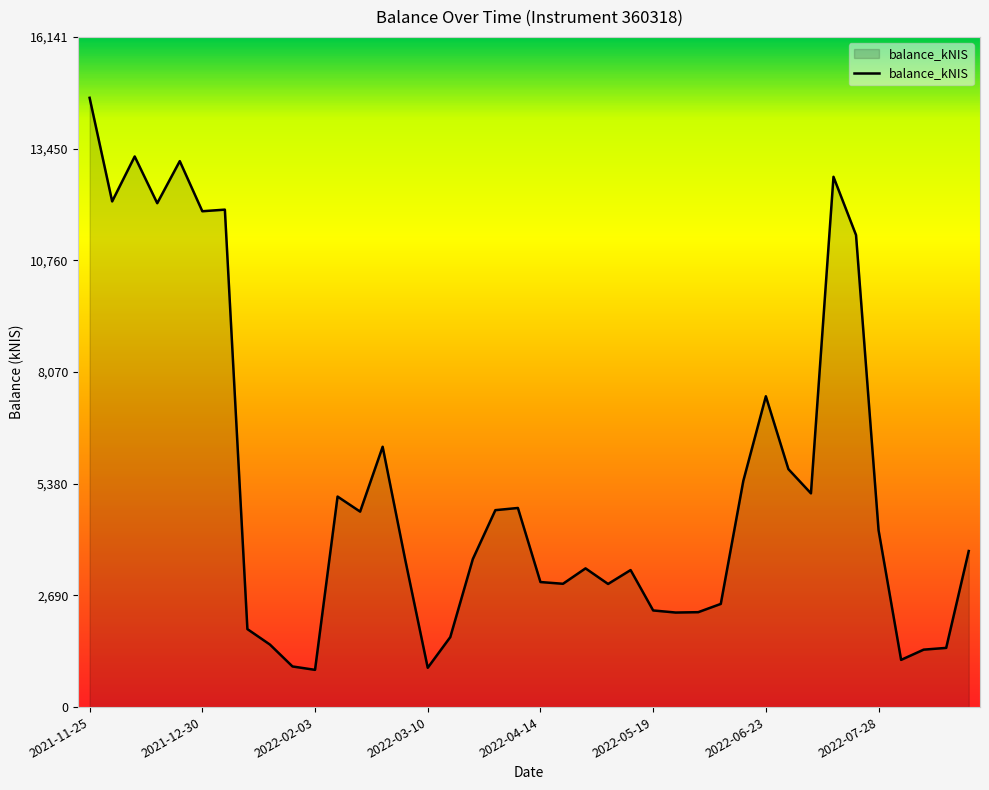

Count the number of values greater than 3758.

20